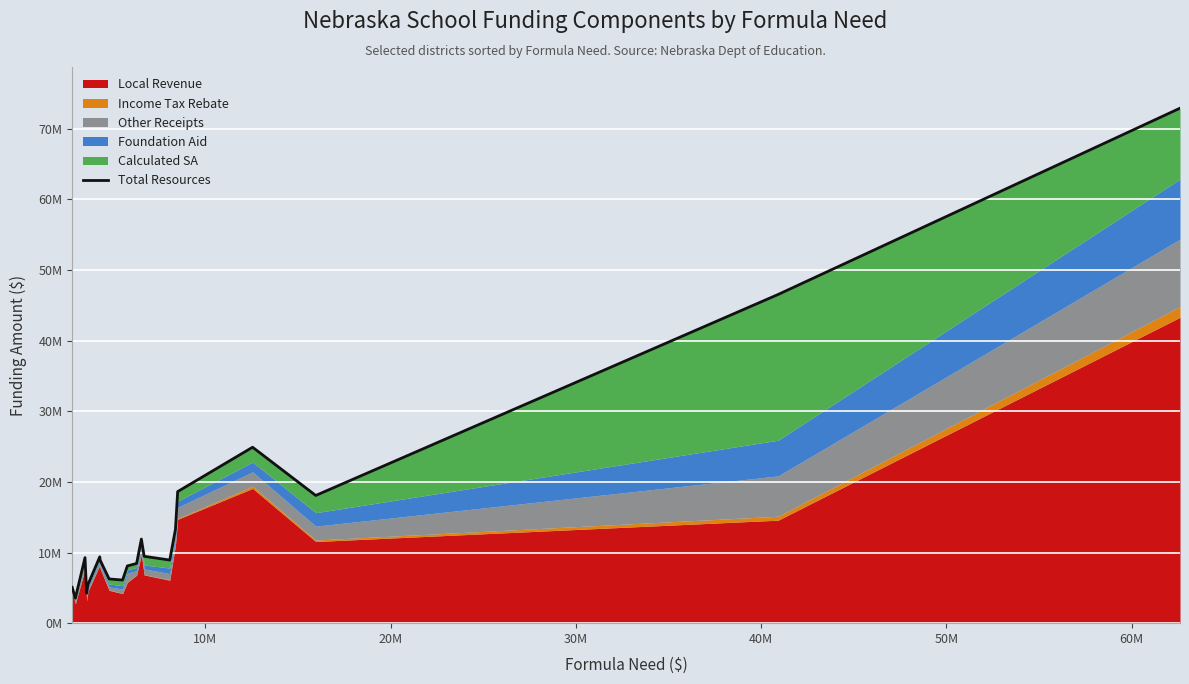

What is the average value?

14969007